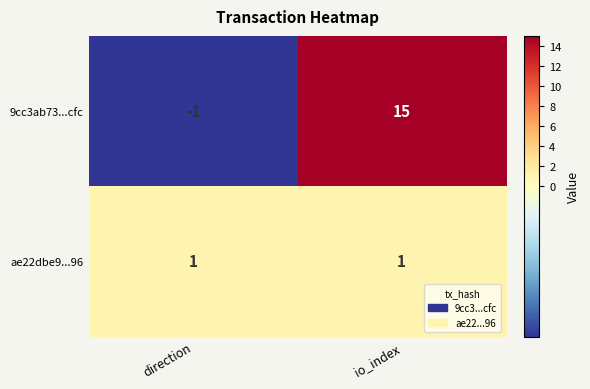

The 9cc3ab73...cfc series shows 21 at io_index. True or false?

False